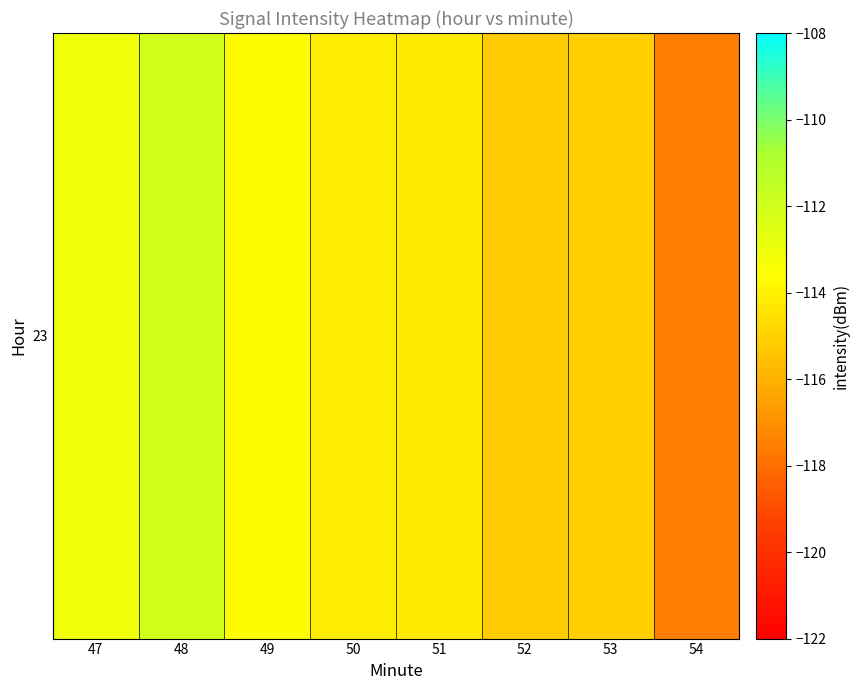

Which category has the lowest value across all series?

54